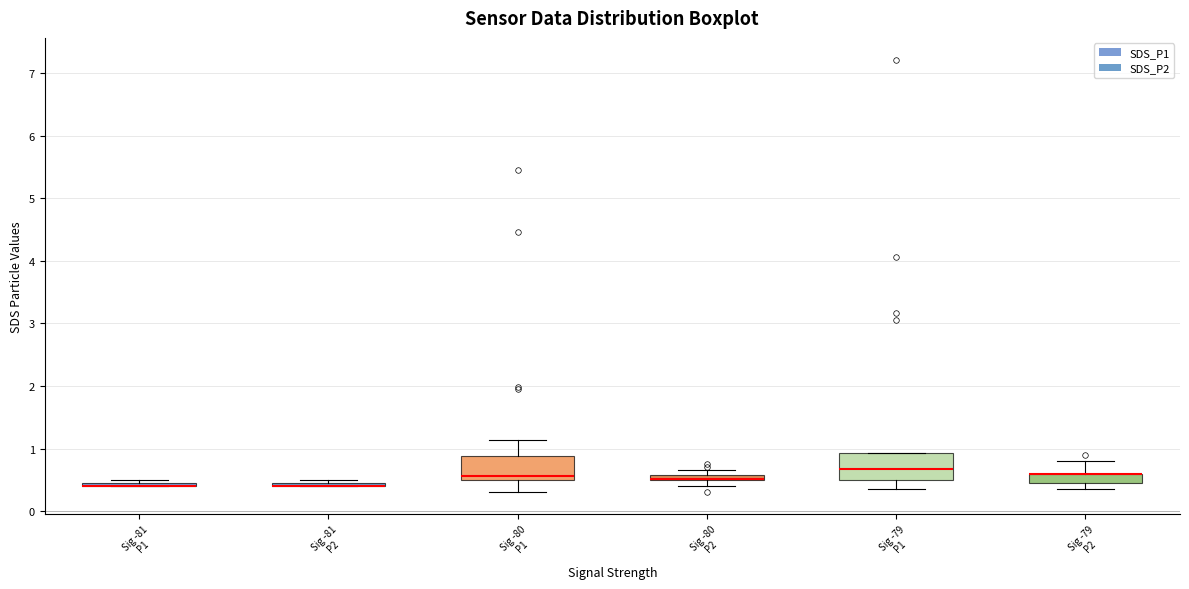

Where is the lower edge of the box for Sig -81 P2 on the y-axis? The values are not printed on the chart, so give them approximately, as read against the axis.

0.4